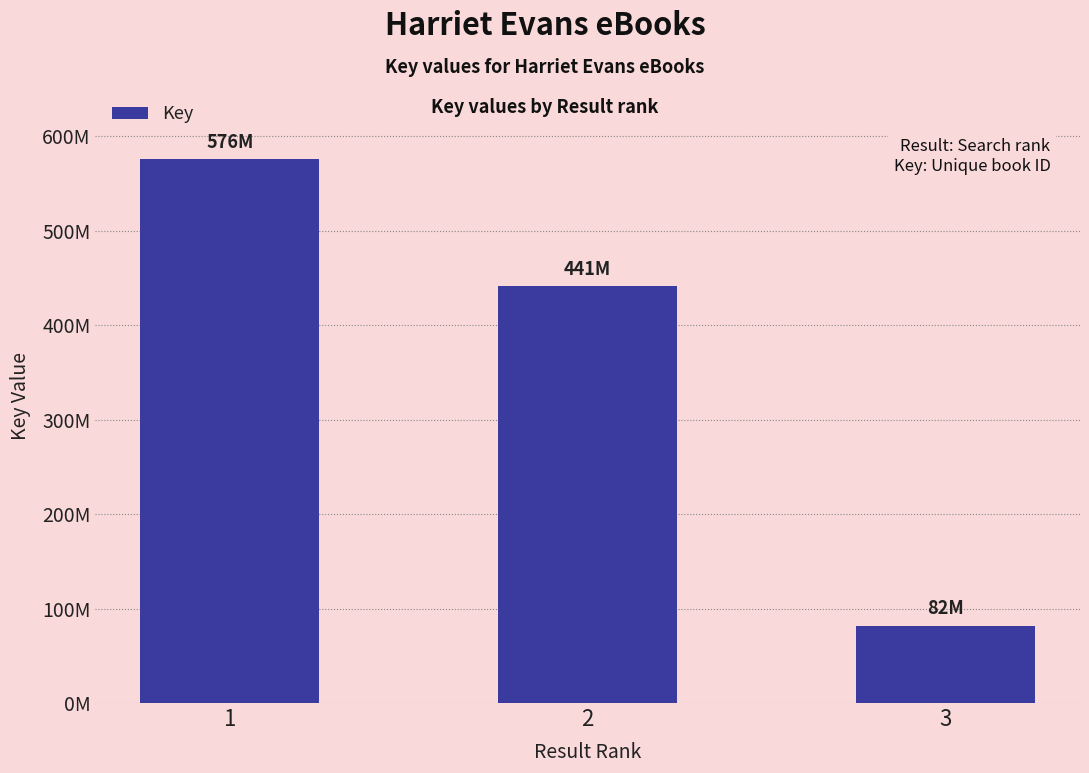

Are the bars horizontal?

No